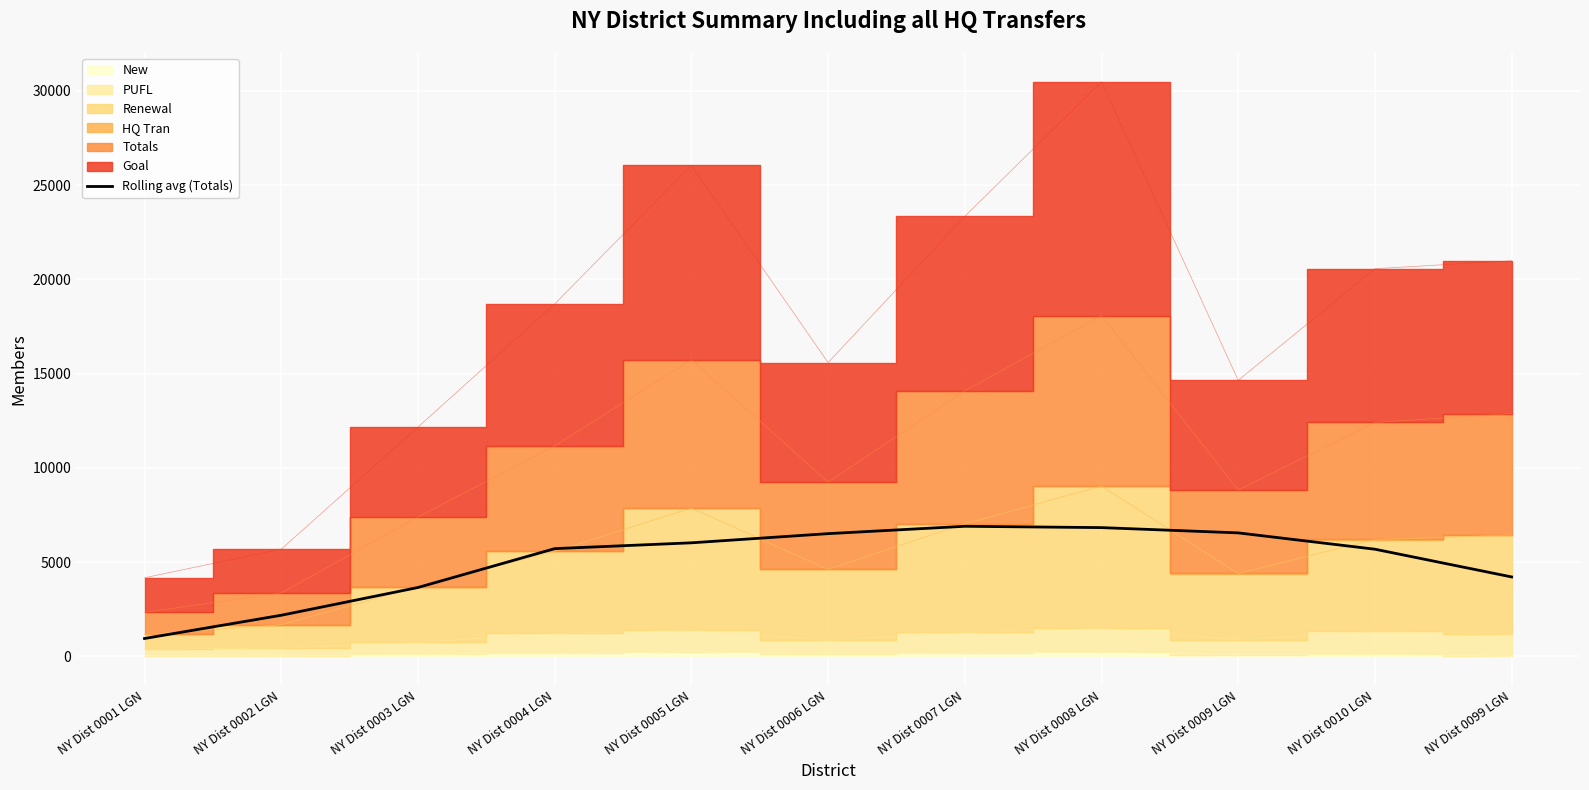

The value of Rolling avg (Totals) at NY Dist 0099 LGN is 2411.8. True or false?

False